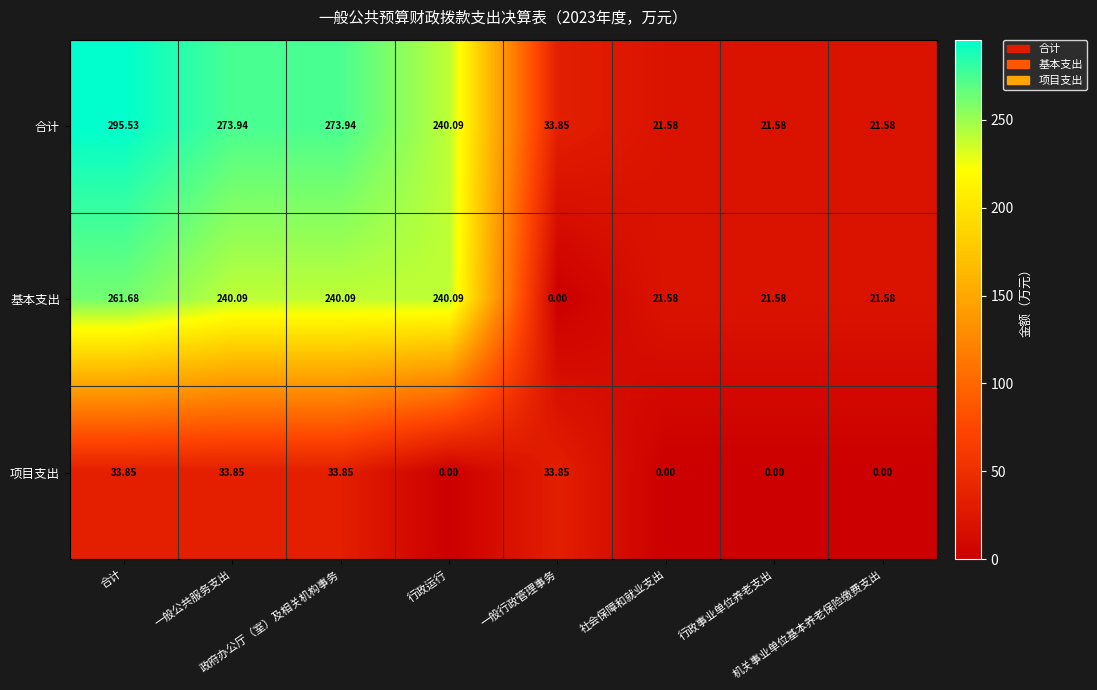

Count the number of data series in this chart.

3